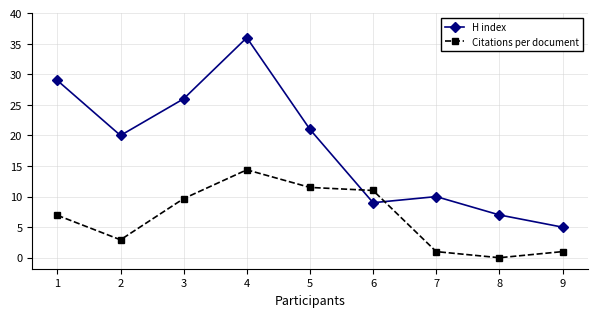

True or false: Citations per document and H index cross at least once.

True